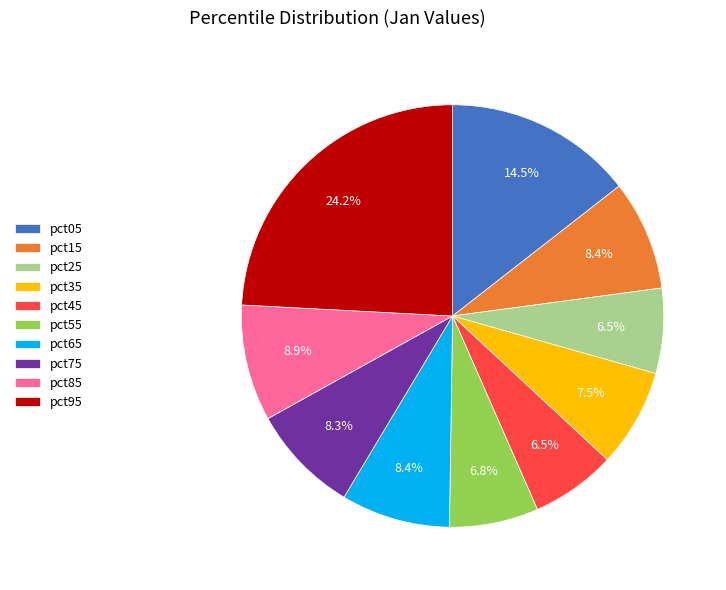

How much of the chart is everything except pct55?

93.2%